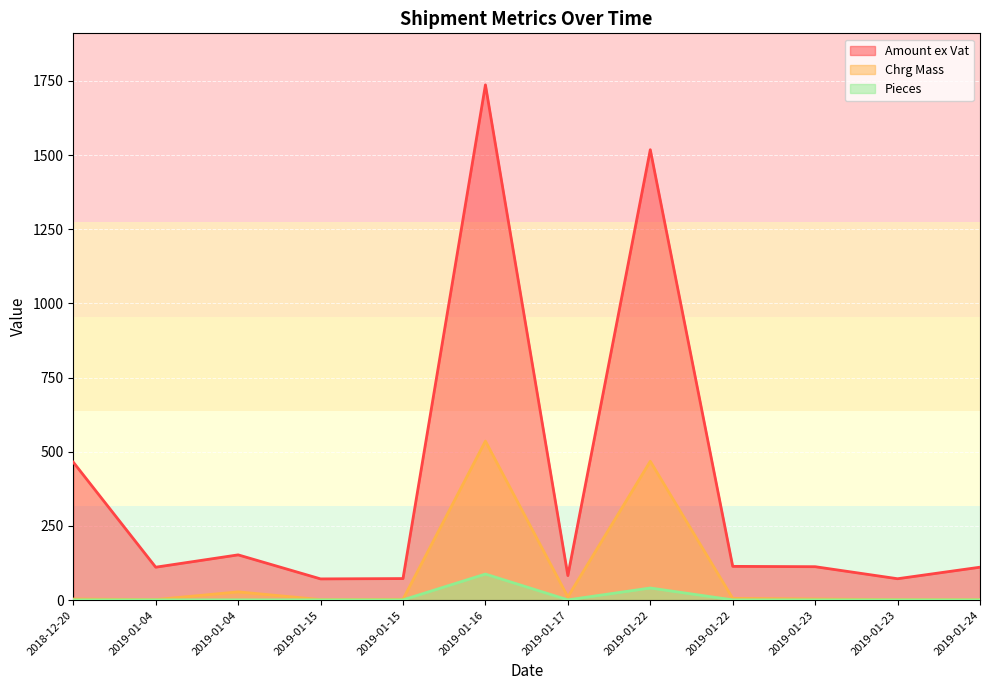

True or false: Chrg Mass and Amount ex Vat intersect in this chart.

False